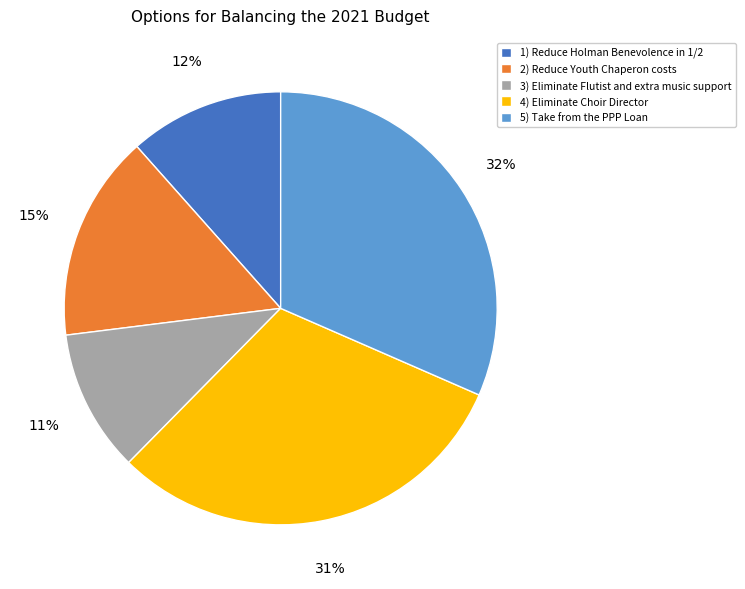

Between 5) Take from the PPP Loan and 3) Eliminate Flutist and extra music support, which is larger?

5) Take from the PPP Loan